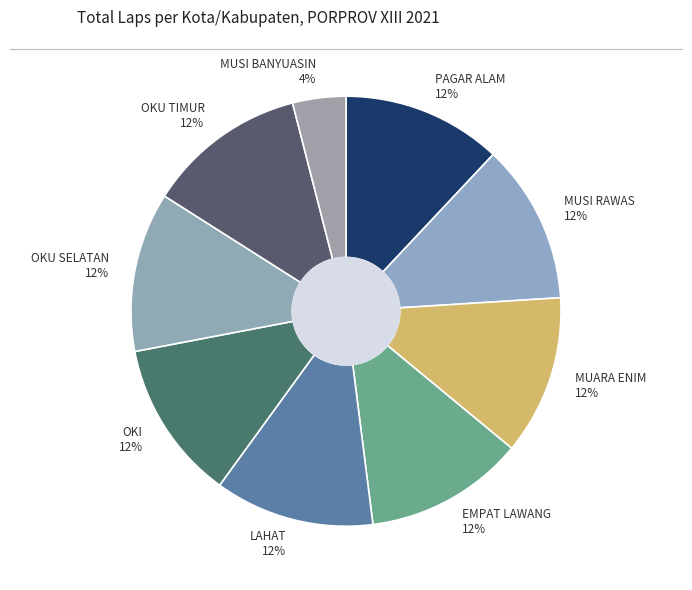

What is the smallest slice in the pie chart?

MUSI BANYUASIN